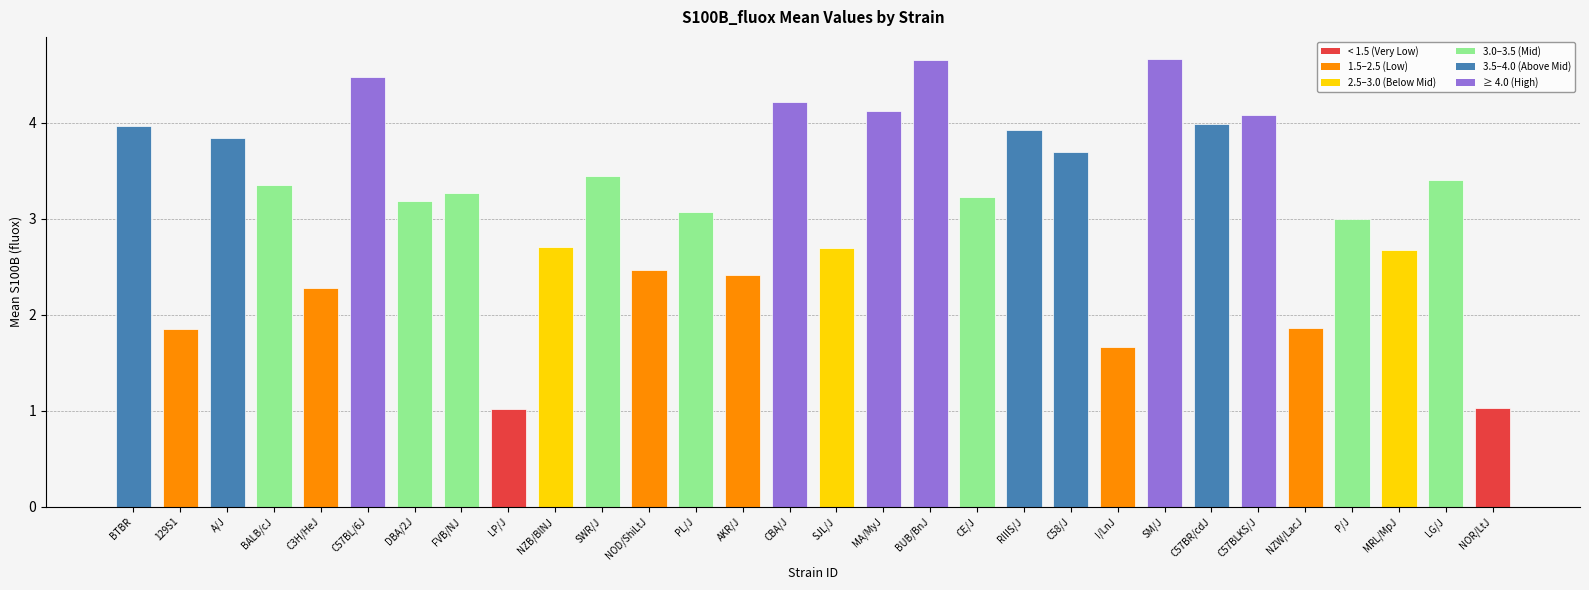

Which has a higher value, C57BR/cdJ or SJL/J?

C57BR/cdJ